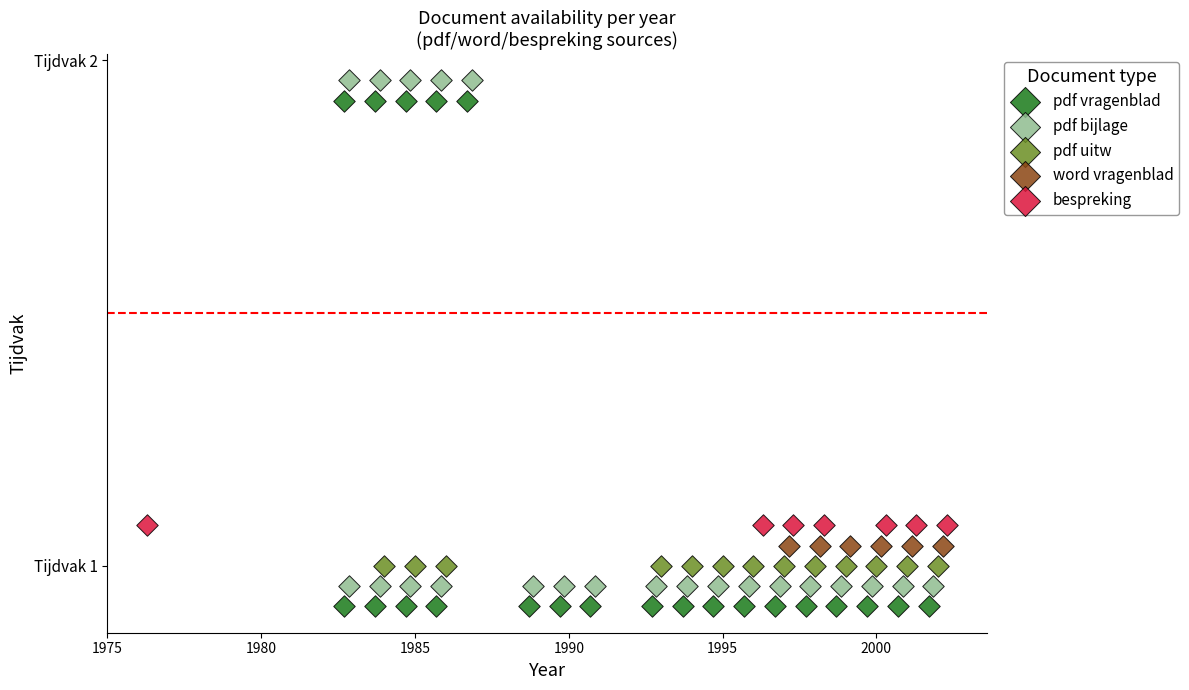

What are all the series names shown in the legend?

pdf vragenblad, pdf bijlage, pdf uitw, word vragenblad, bespreking